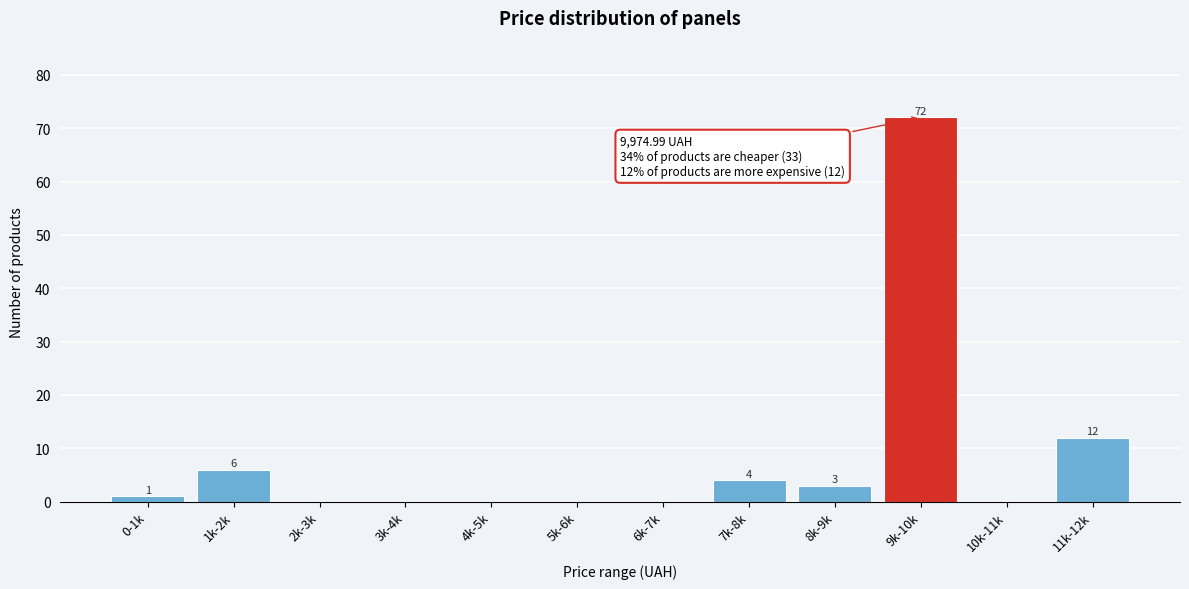

Reading left to right, extract all data points from this chart.

0-1k=1	1k-2k=6	2k-3k=0	3k-4k=0	4k-5k=0	5k-6k=0	6k-7k=0	7k-8k=4	8k-9k=3	9k-10k=72	10k-11k=0	11k-12k=12